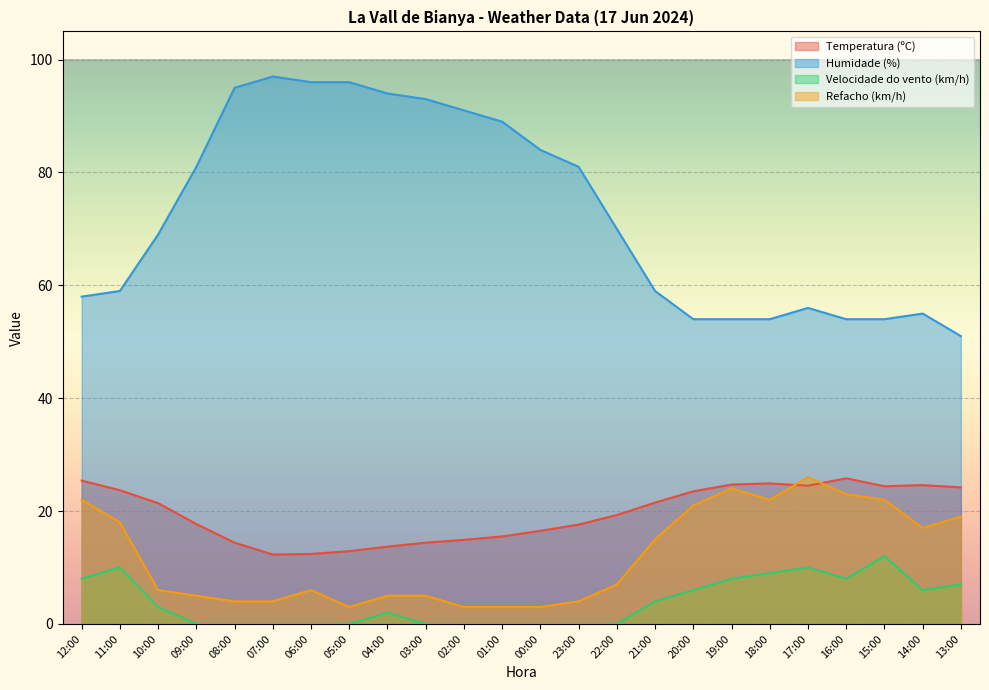

At which category is the sum across all series the highest?

17:00